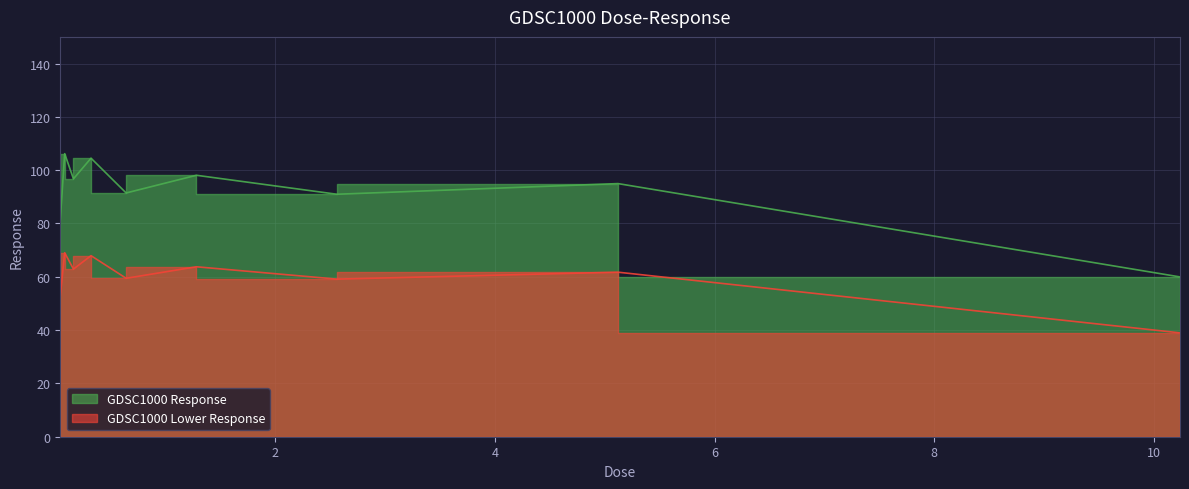

Is it true that the value at 0.04 is 81.3?

True